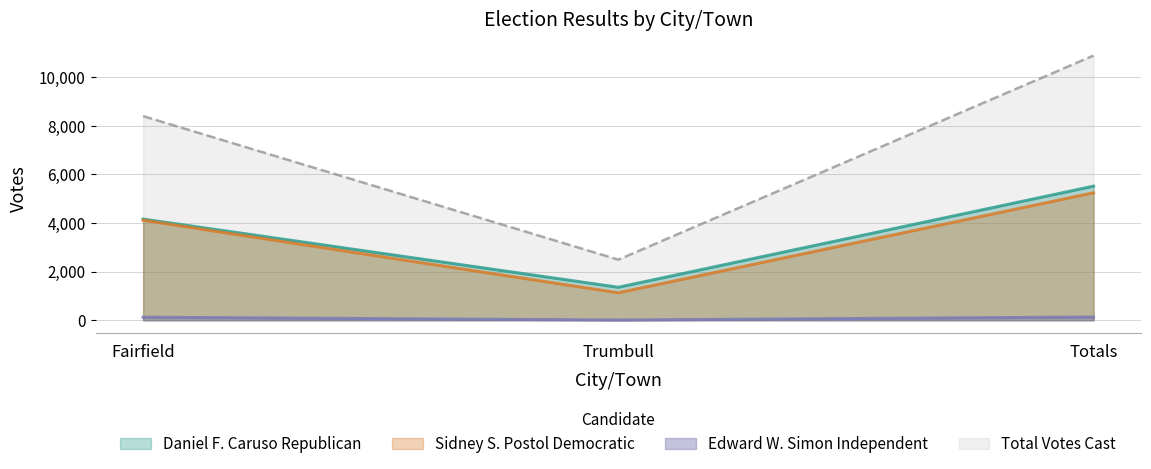

What is the highest value of the Total Votes Cast series?

10891